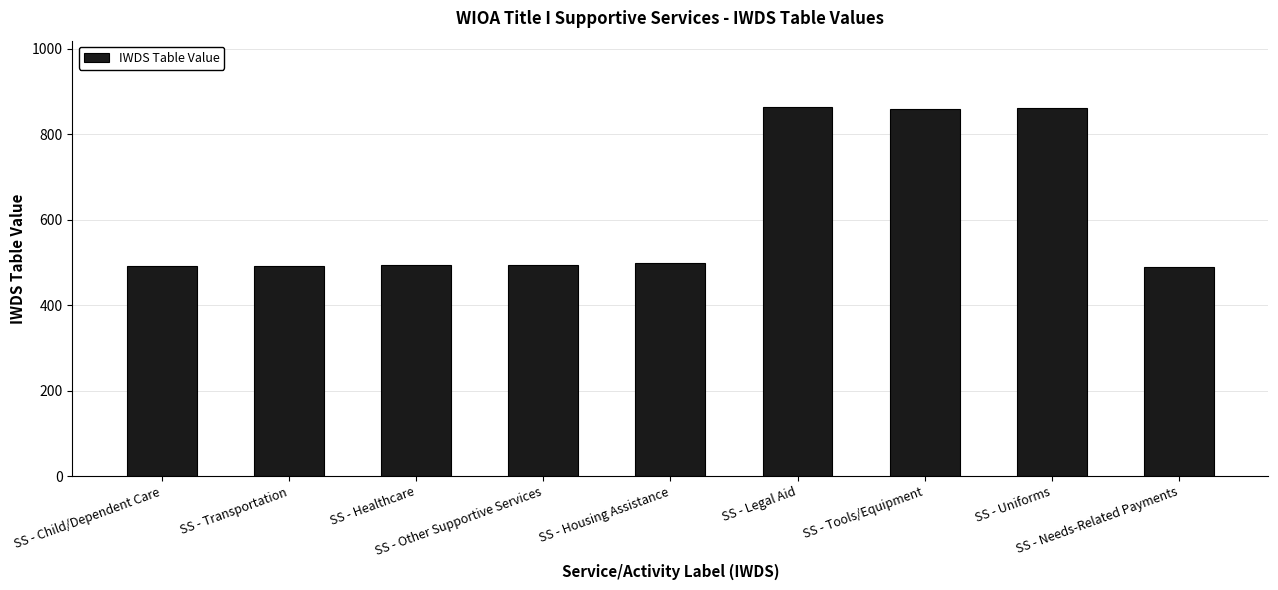

Count the number of categories in the chart.

9